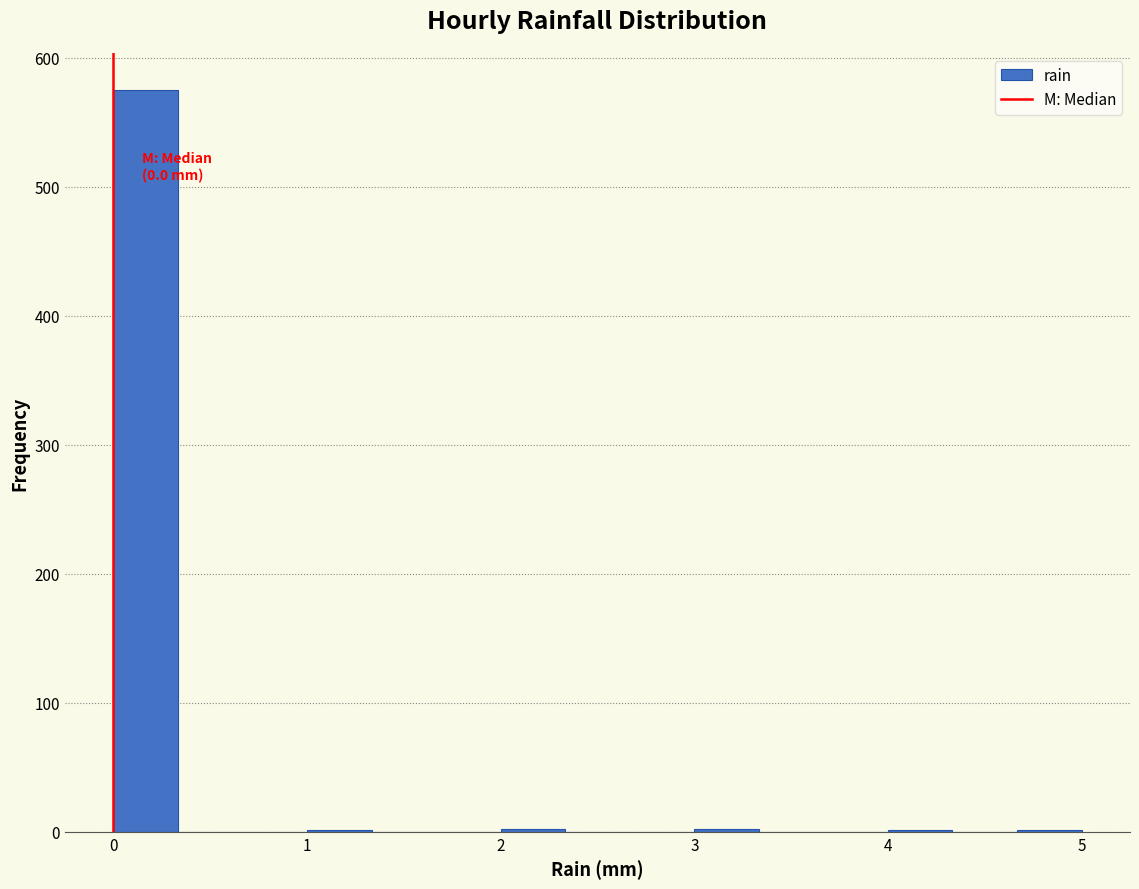

Around what value on the x-axis is the tallest bar? Give the approximate position of its centre, as read against the axis.

0.2